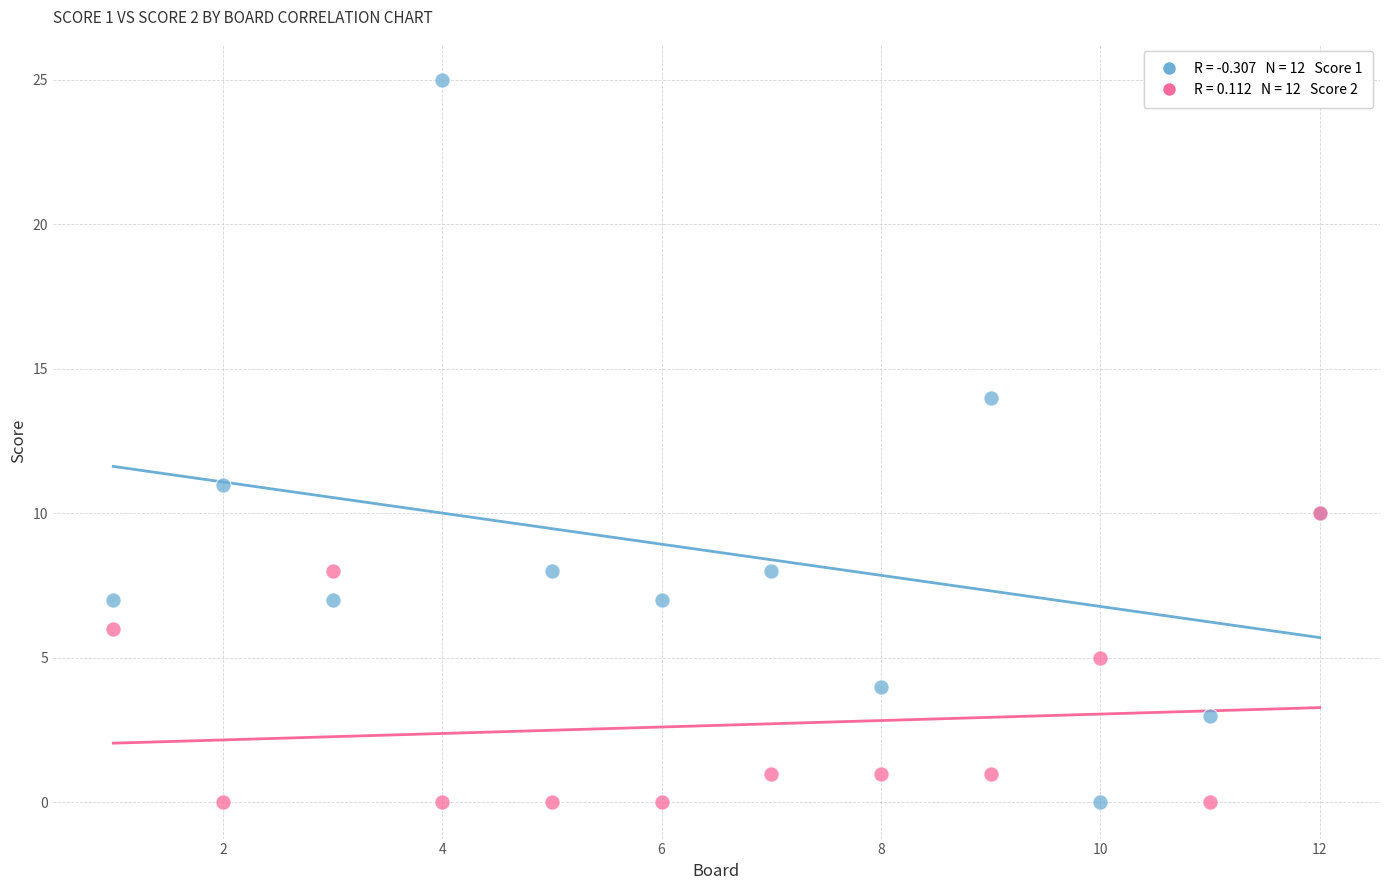

Across all series, what Y value is closest to 12?

11